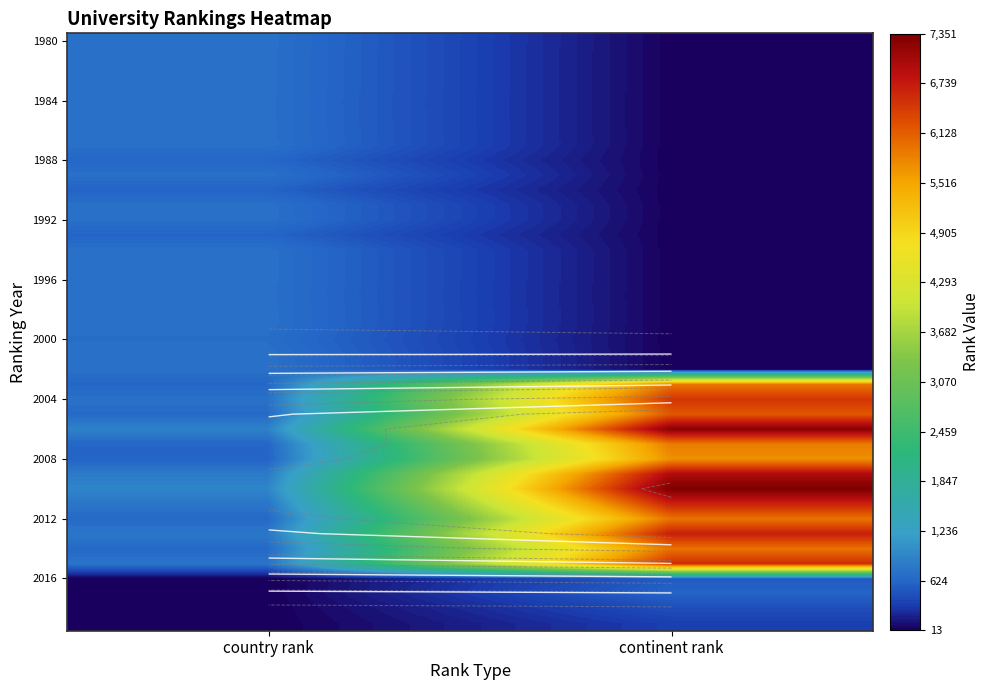

True or false: 1980 has a value of 721 at country rank.

True